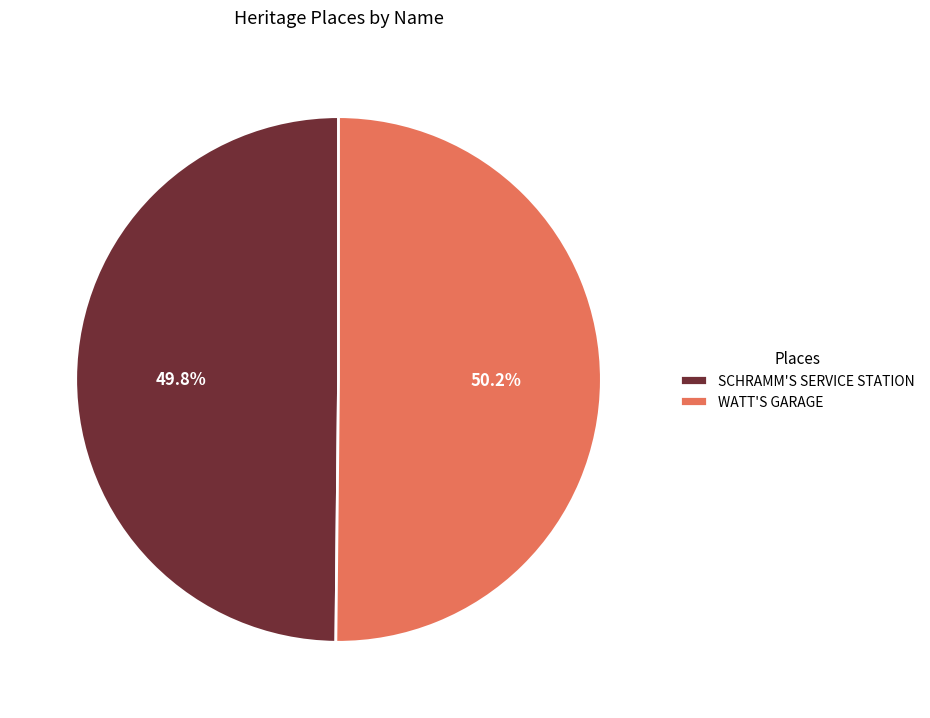

Approximately how many times larger is the value at SCHRAMM'S SERVICE STATION compared to WATT'S GARAGE?

1.0